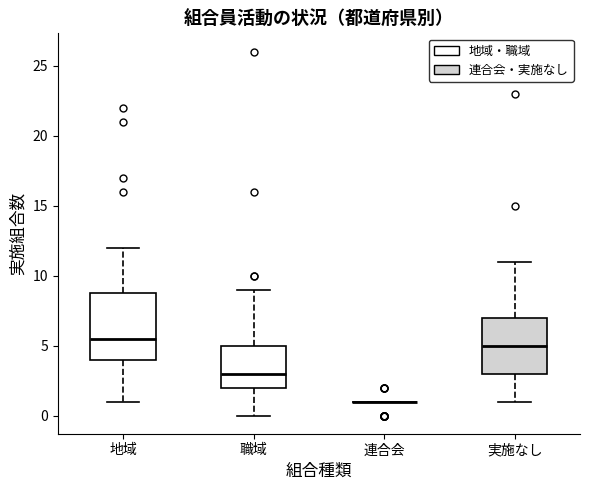

Which box is the tallest, from its lower edge to its upper edge?

地域